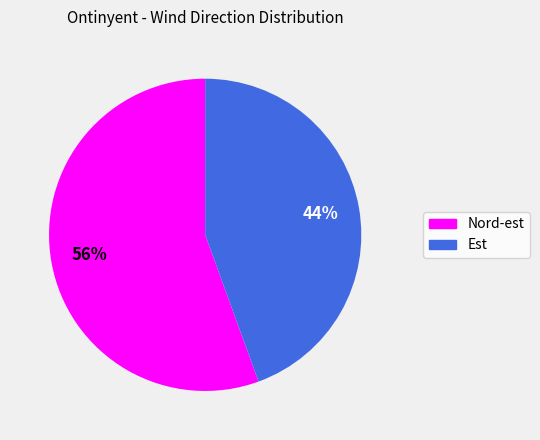

To the nearest percent, what is the average slice percentage?

50%